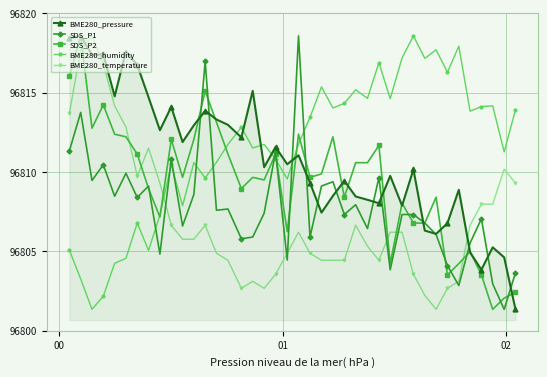

List the series in order of their peak value, lowest first.

BME280_pressure, SDS_P1, SDS_P2, BME280_humidity, BME280_temperature